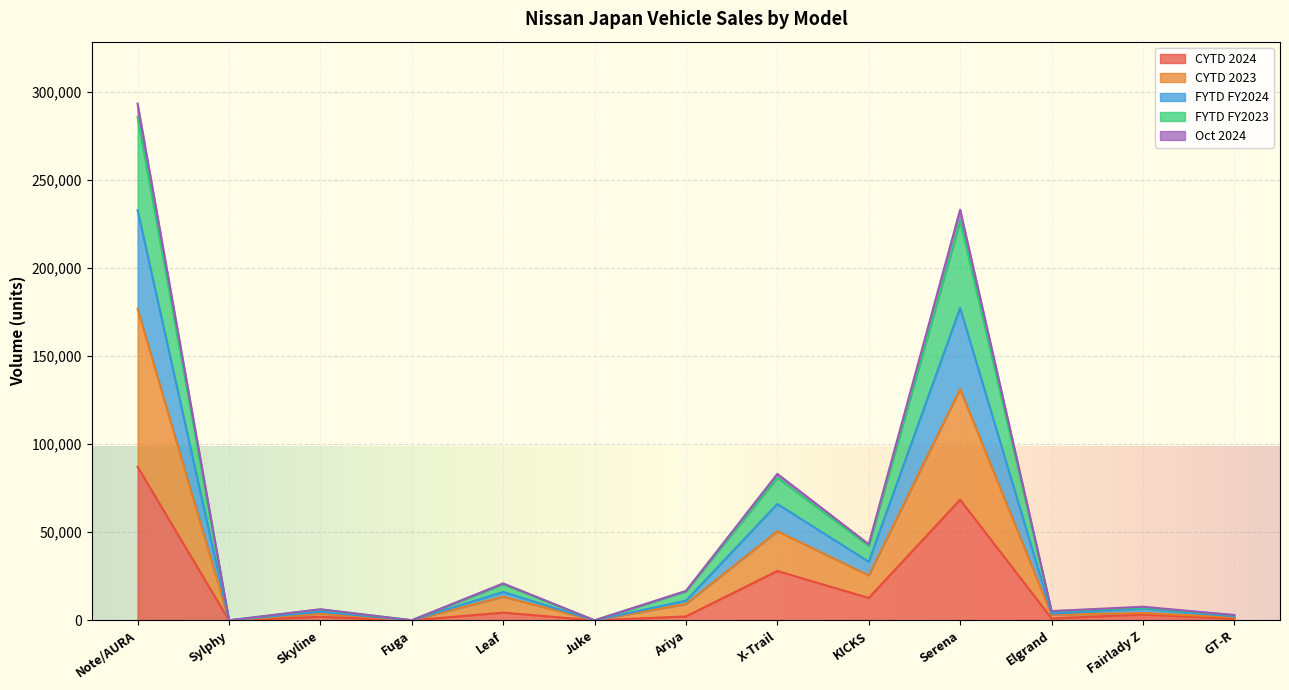

At which label does CYTD 2024 reach its peak?

Note/AURA